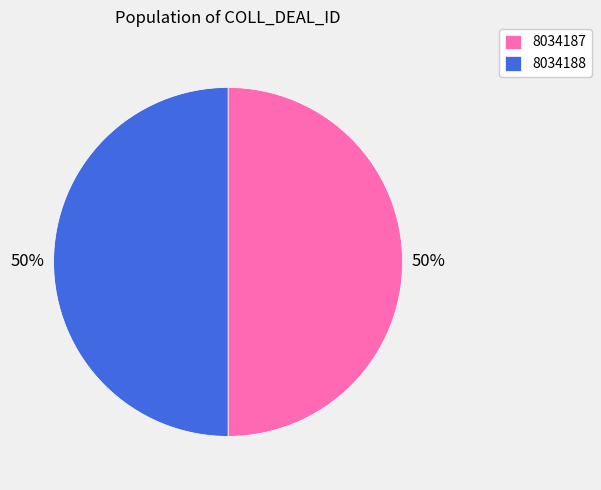

How many slices are in this pie chart?

2